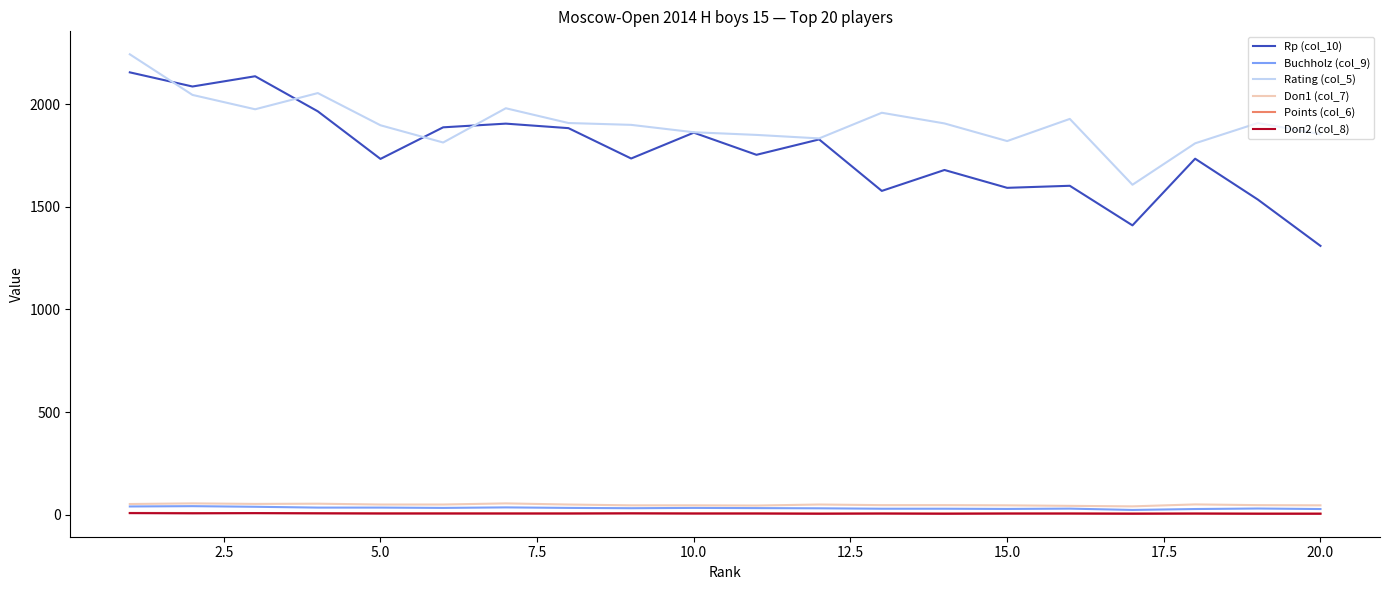

True or false: Buchholz (col_9) has more than 1 points higher than both neighbors.

True